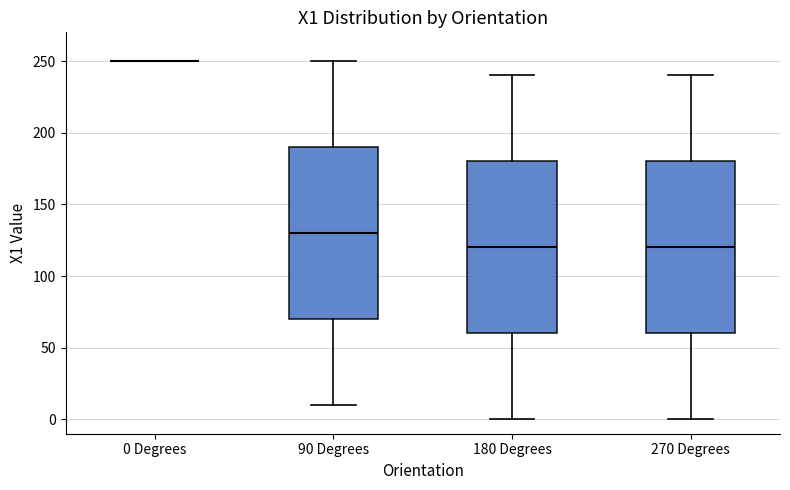

Where is the upper edge of the box for 90 Degrees on the y-axis? The values are not printed on the chart, so give them approximately, as read against the axis.

190